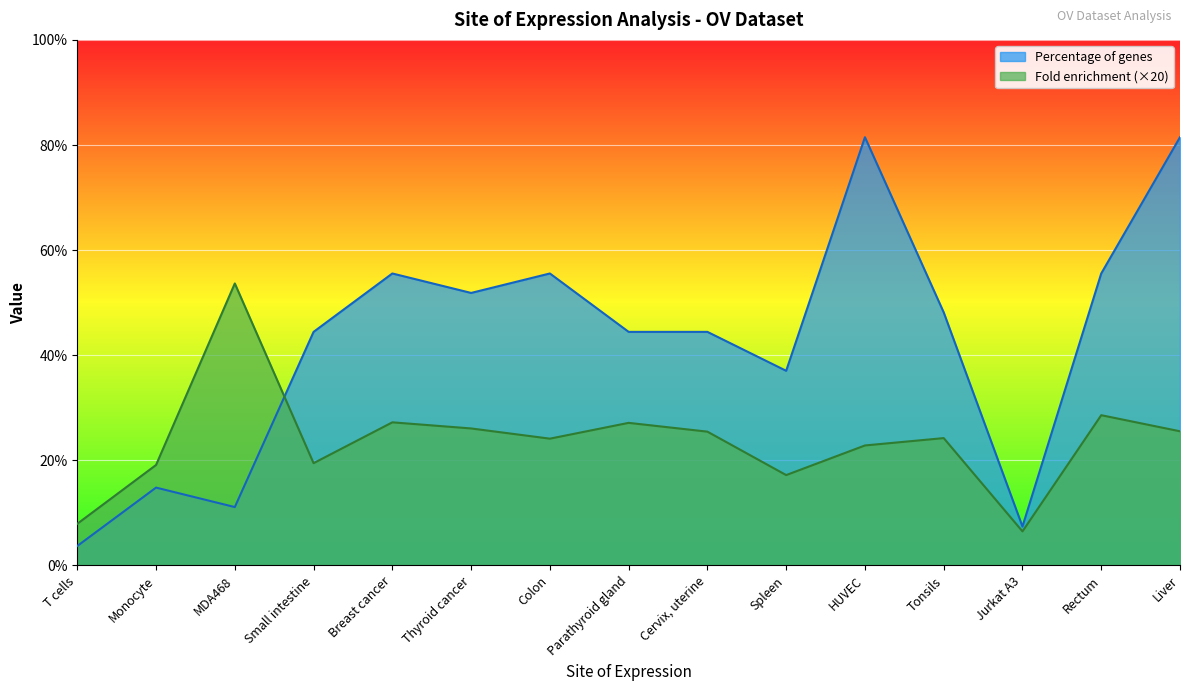

At which category does Fold enrichment reach its first local valley?

Small intestine